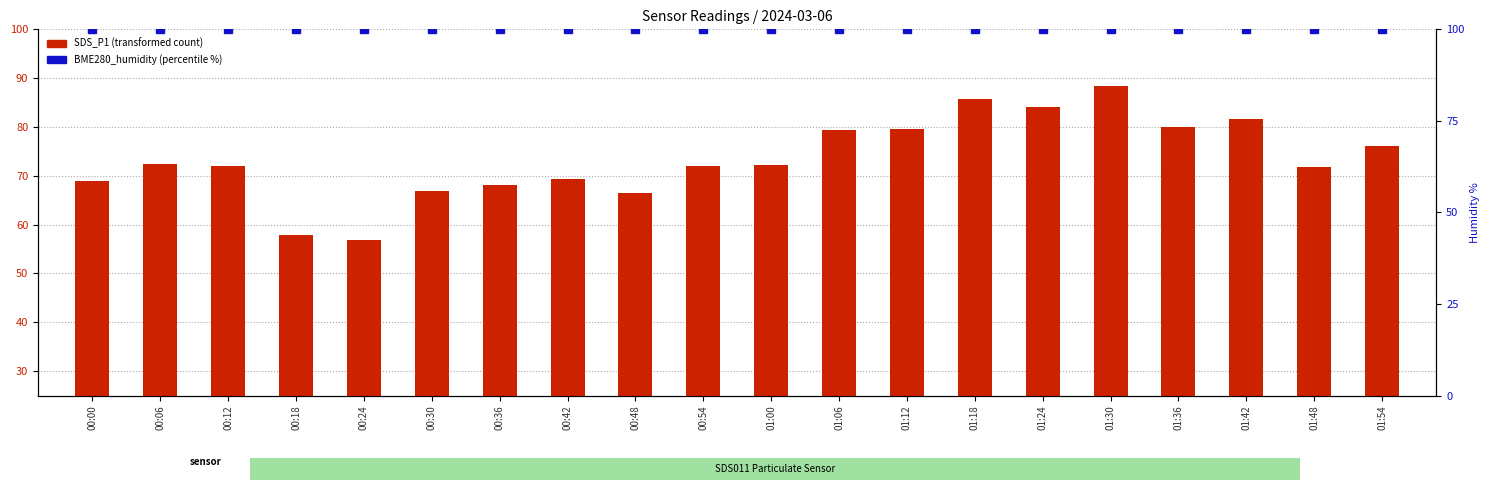

What are all the series names shown in the legend?

SDS_P1, BME280_humidity (%)